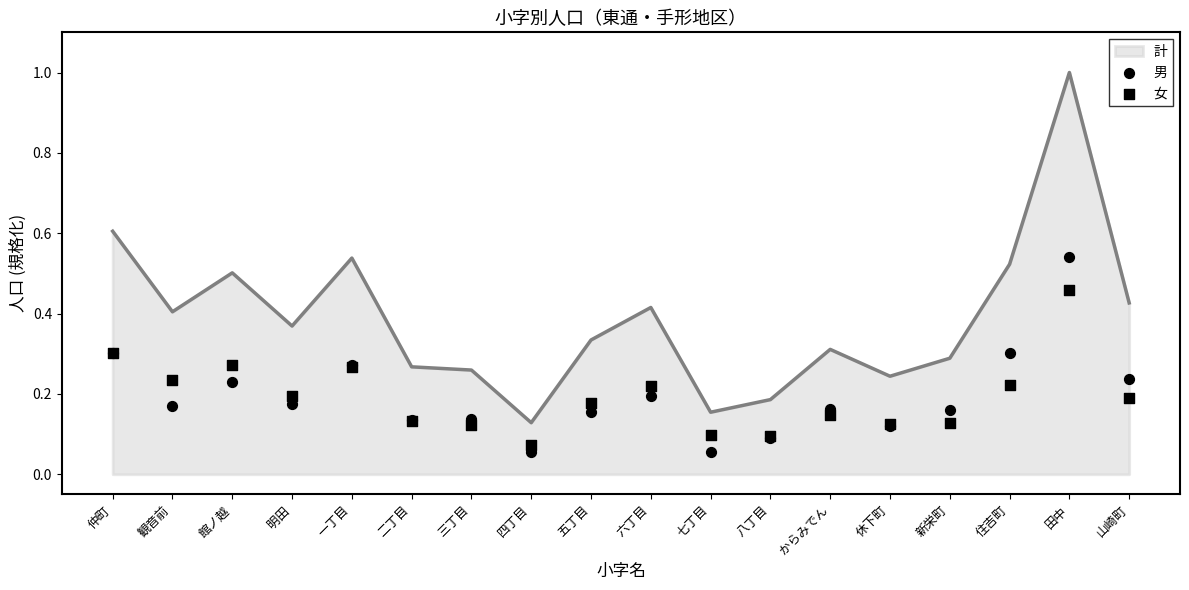

At which category is the sum across all series the highest?

田中